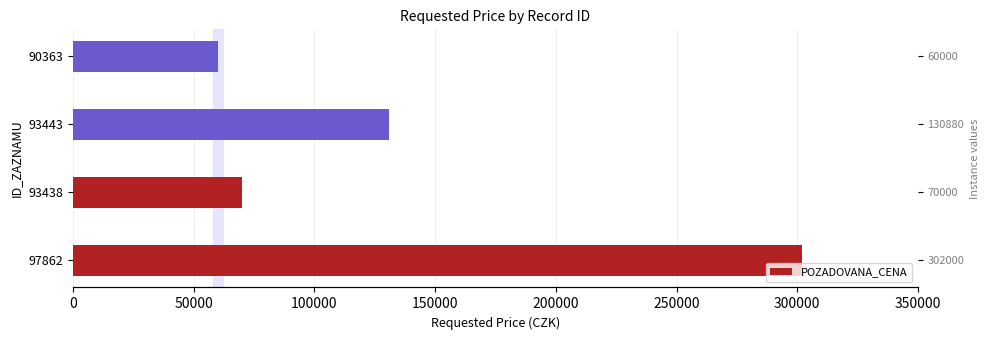

How many values are below 130880?

2